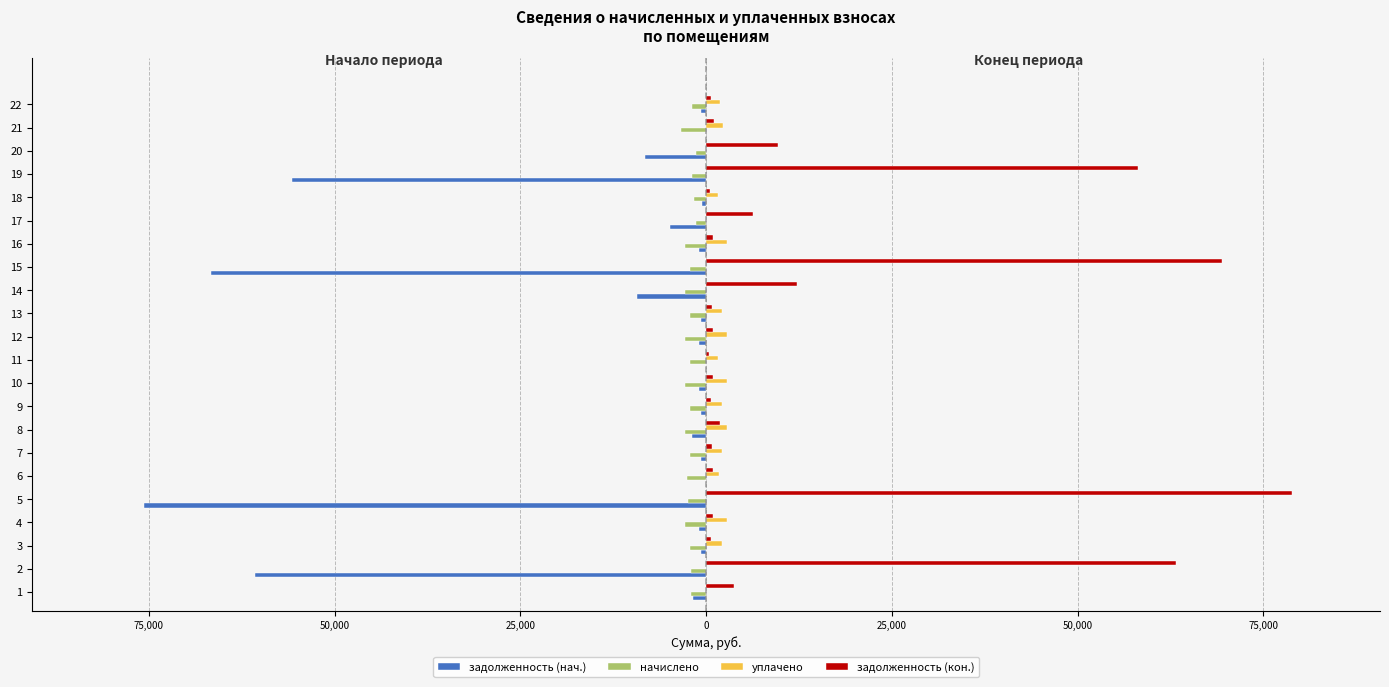

What are all the series names shown in the legend?

задолженность (нач.), начислено, уплачено, задолженность (кон.)